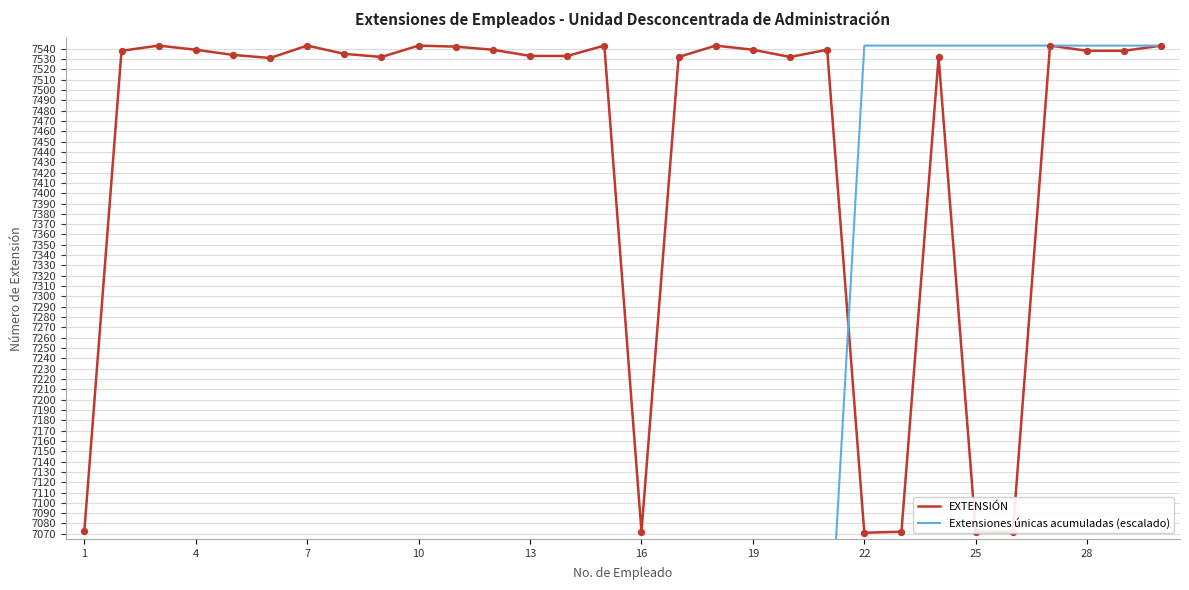

Which series reaches the minimum Y coordinate?

Extensiones únicas acumuladas (escalado)